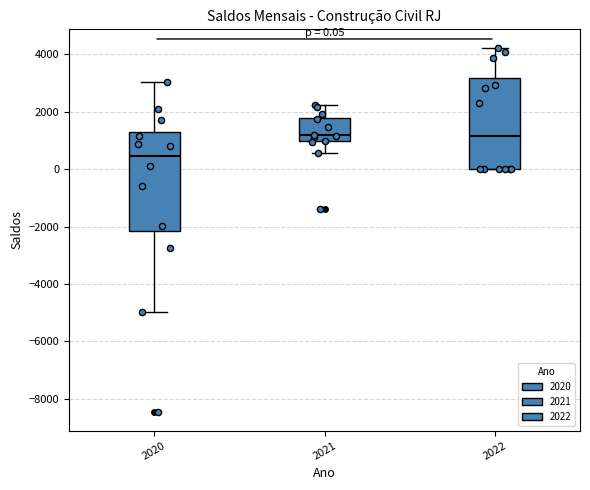

Which box's median line is the lowest?

2020